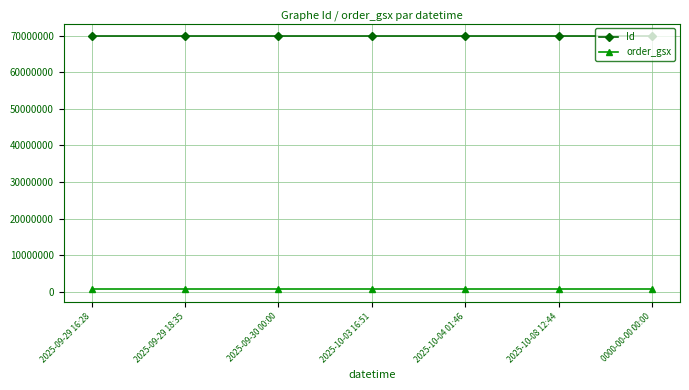

What is the label of the 5th point from the right?

2025-09-30 00:00